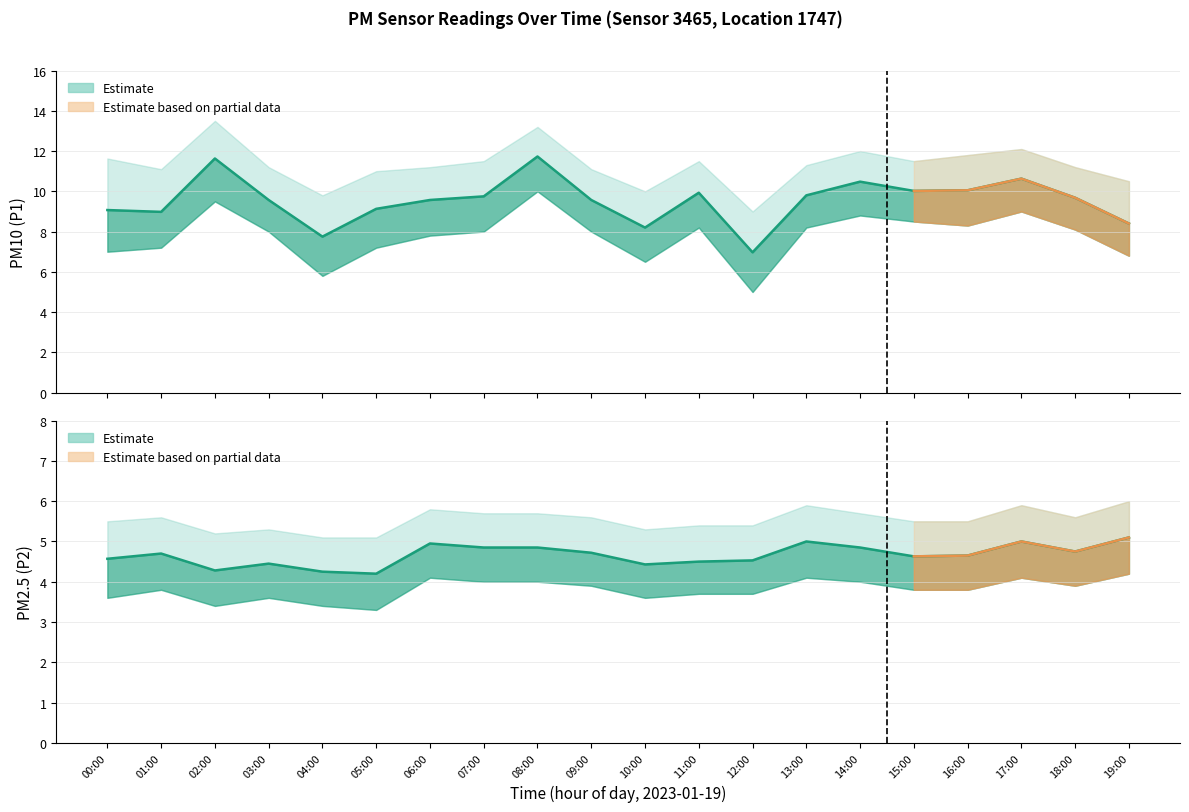

Rank the series by their average value, from highest to lowest.

P1, P2